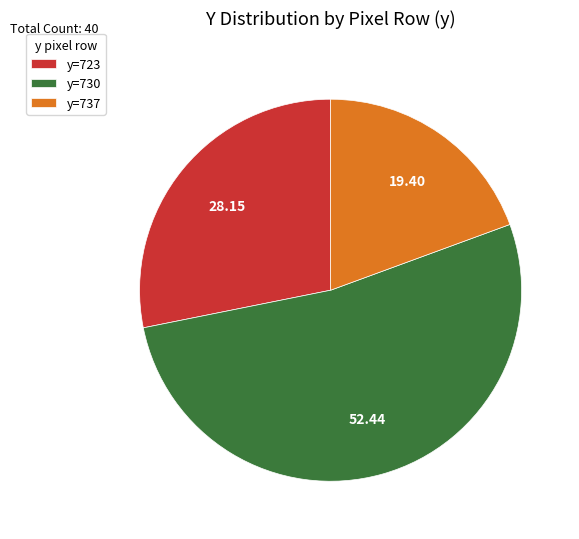

Rank the categories by value from highest to lowest.

y=730, y=723, y=737